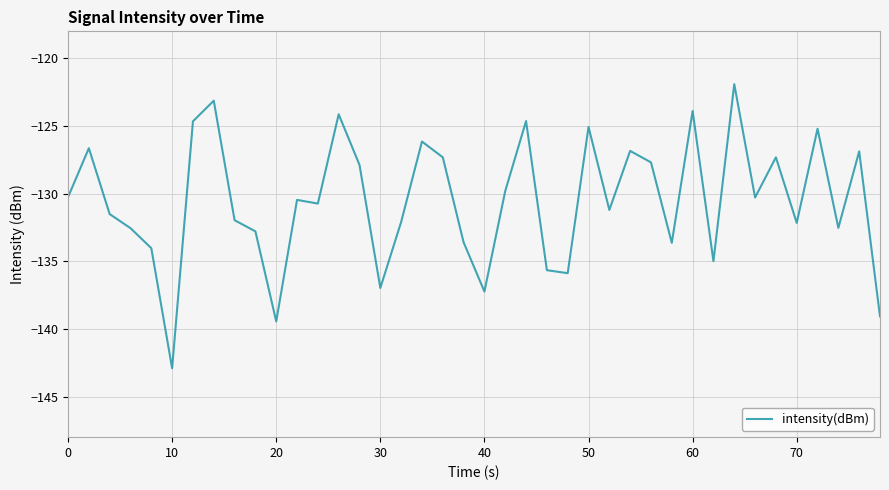

What is the difference between the maximum and minimum values?

21.0